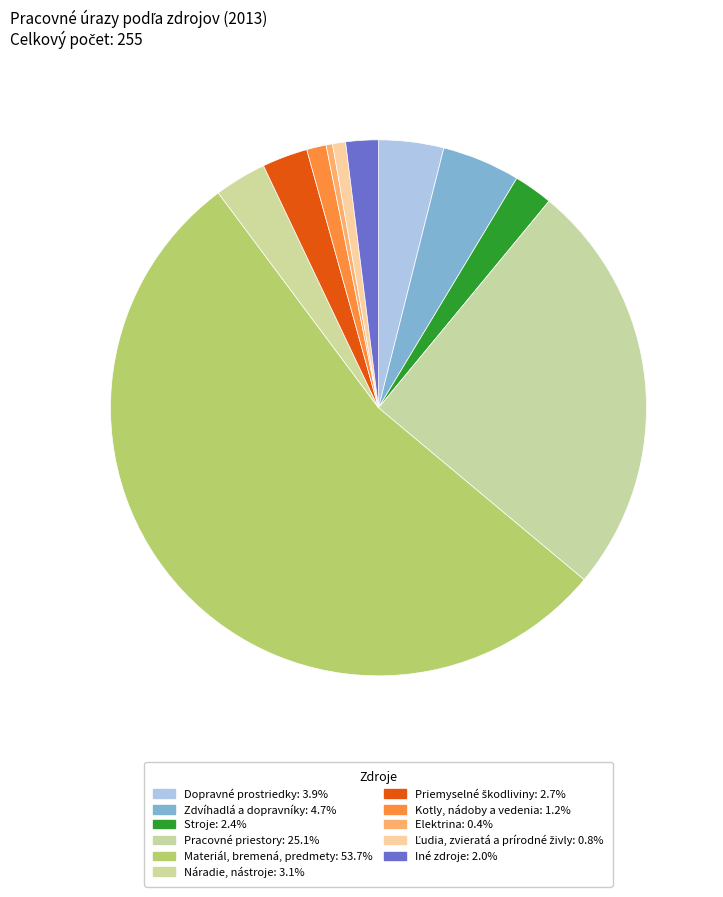

What is the total percentage of Iné zdroje and Zdvíhadlá a dopravníky?

6.7%